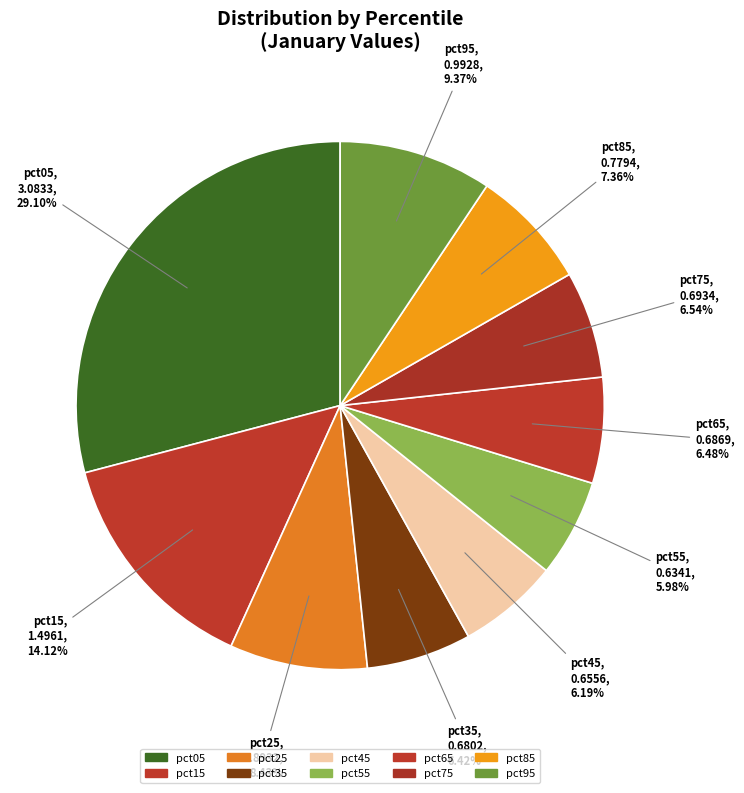

Combined, what portion of the pie is pct15 and pct75?

20.7%